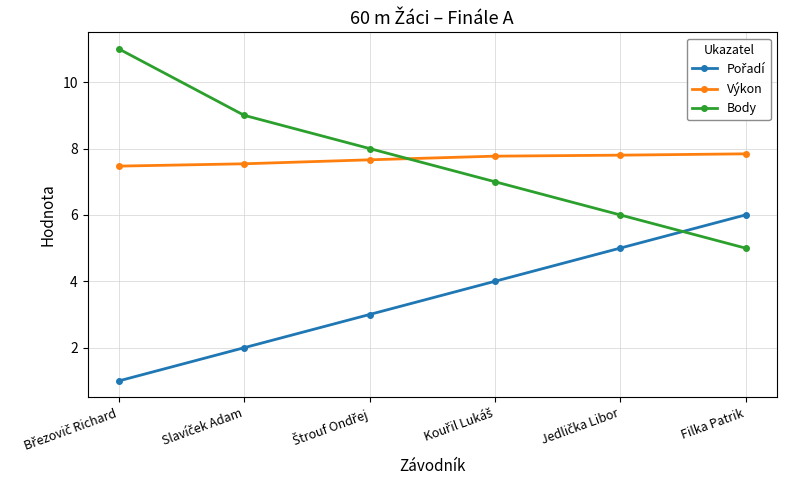

How many lines are shown in the chart?

3